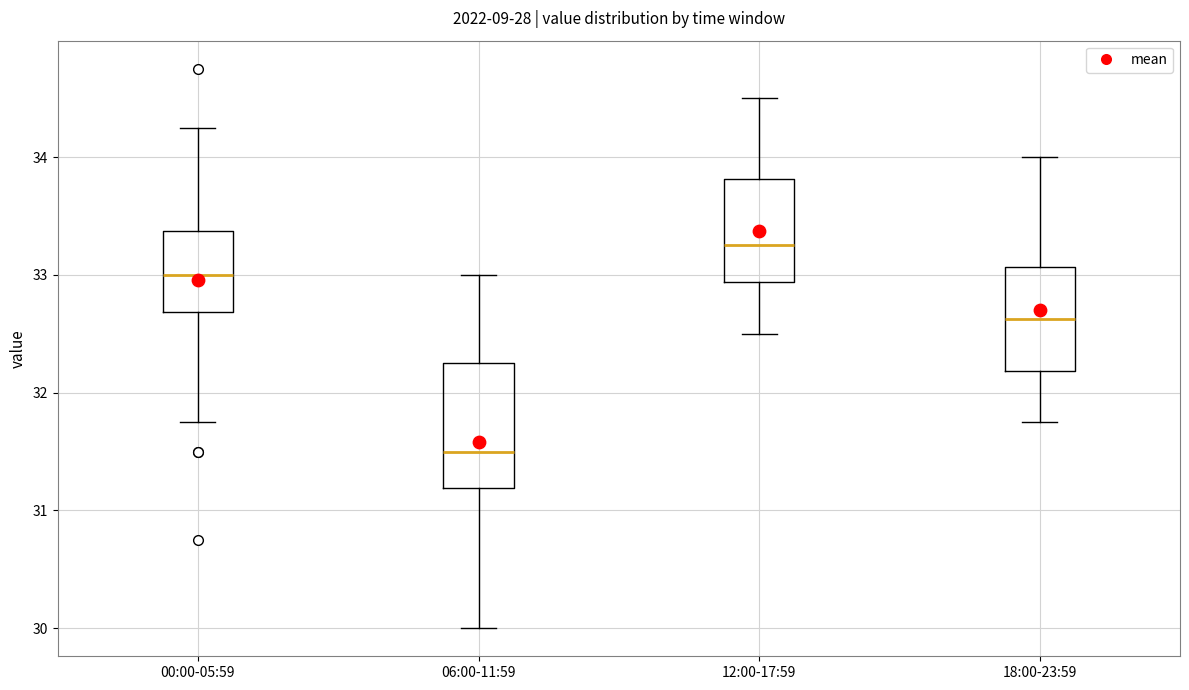

Reading left to right, transcribe this box plot: for each box, give where its median line is, the range the box spans, and where its two whiskers end, as read against the y-axis. The values are not printed on the chart, so give them approximately, as read against the axis.

00:00-05:59: median 33.0, box 32.7 to 33.4, whiskers 31.8 to 34.3
06:00-11:59: median 31.5, box 31.2 to 32.3, whiskers 30.0 to 33.0
12:00-17:59: median 33.3, box 32.9 to 33.8, whiskers 32.5 to 34.5
18:00-23:59: median 32.6, box 32.2 to 33.1, whiskers 31.8 to 34.0